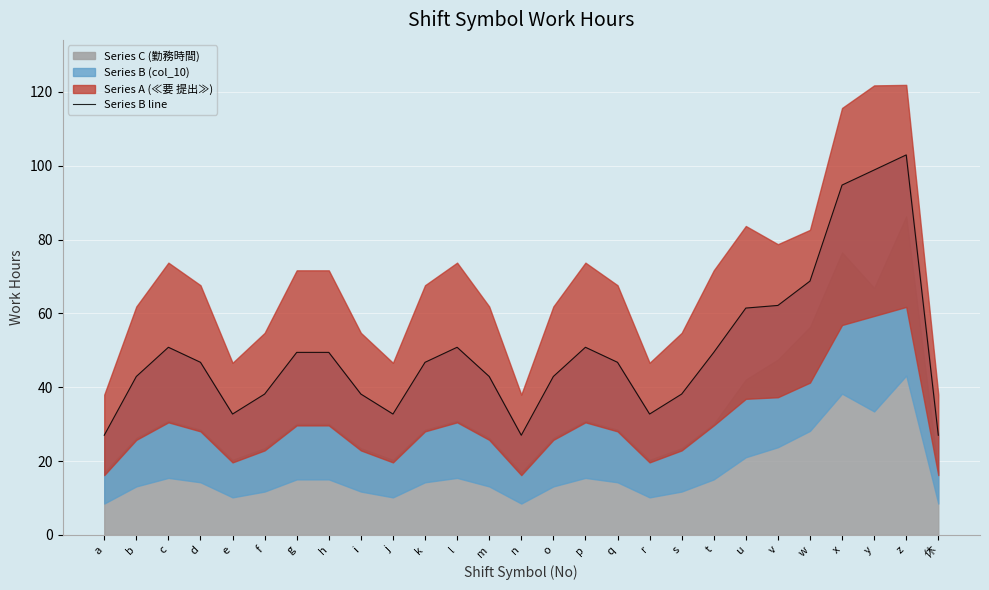

What position from the right is m?

15